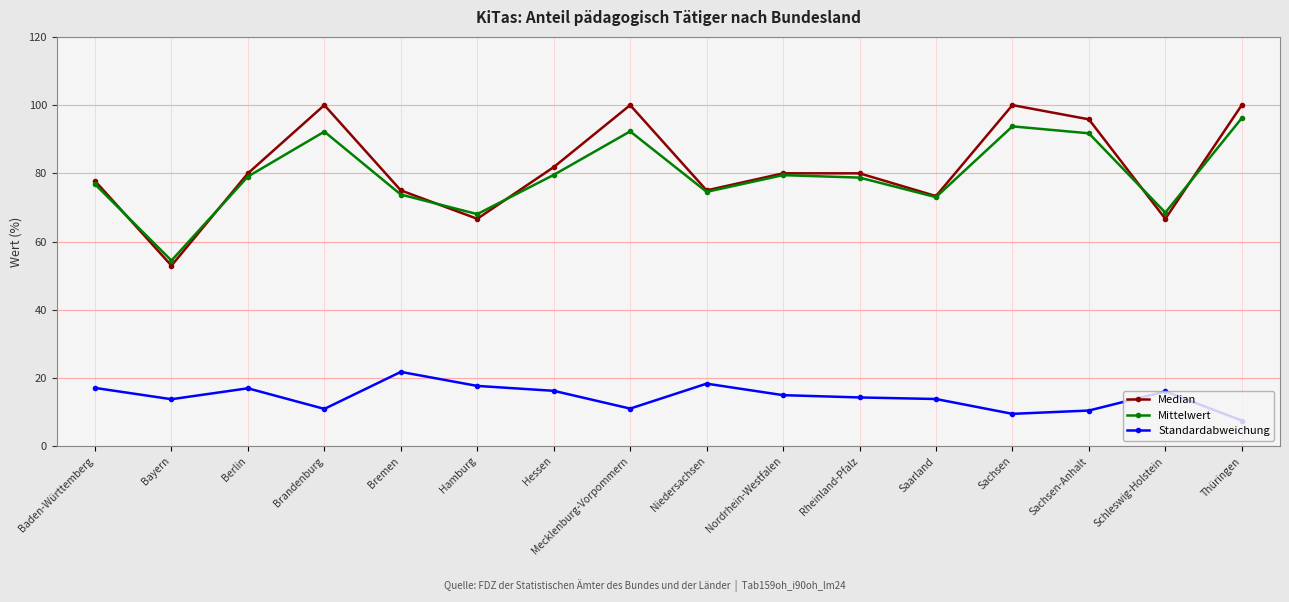

Which series changed the most between Hamburg and Niedersachsen?

Median